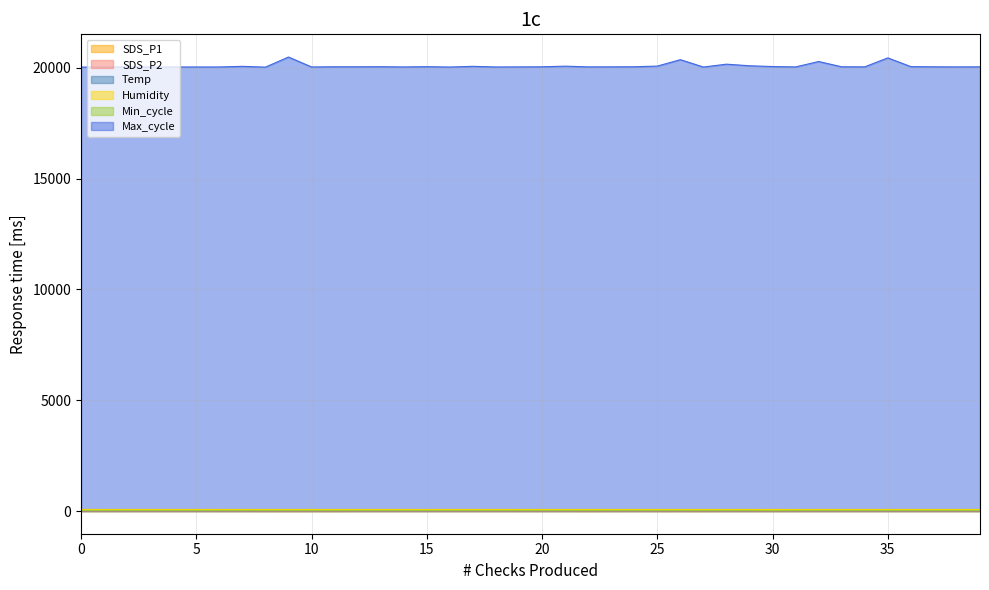

Which series has the largest total across all categories?

Max_cycle